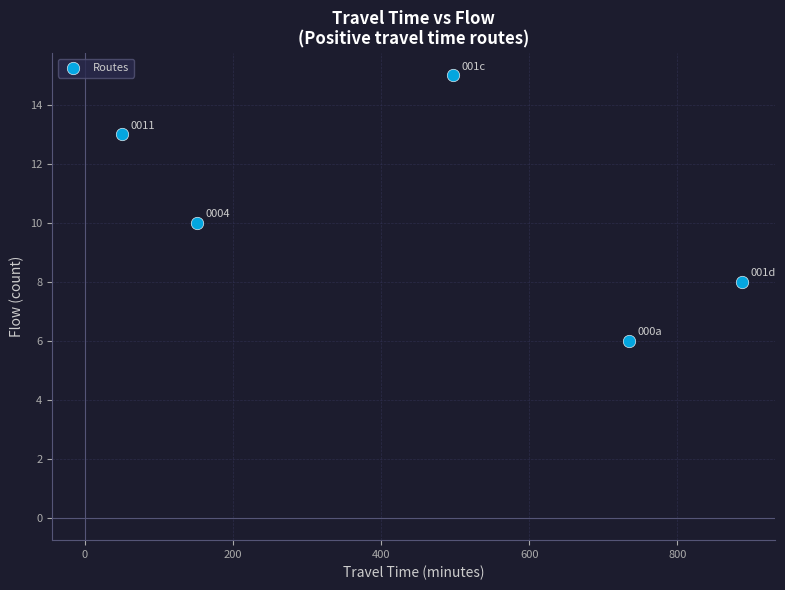

What is the range of Y values (max minus min)?

9